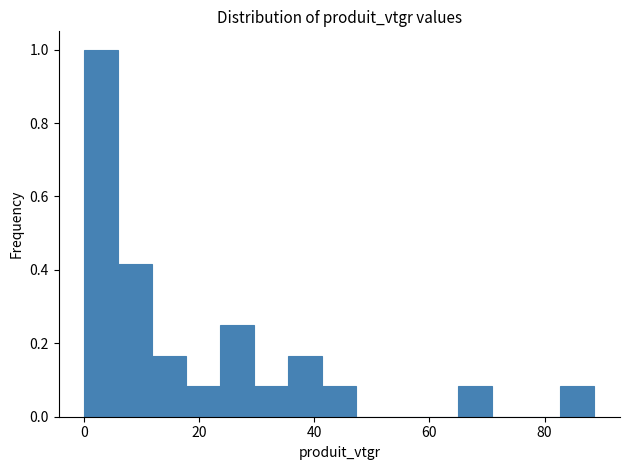

Around what value on the x-axis is the tallest bar? Give the approximate position of its centre, as read against the axis.

4